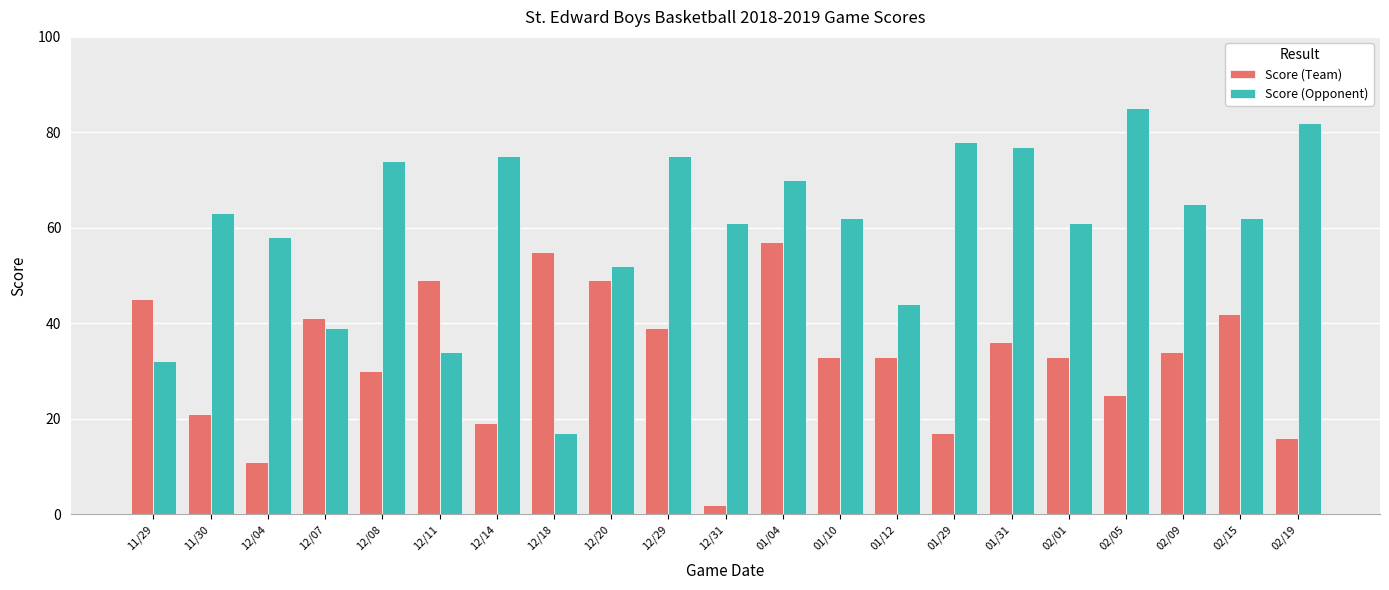

Is it true that Score (Opponent) equals 17 at 12/18?

True